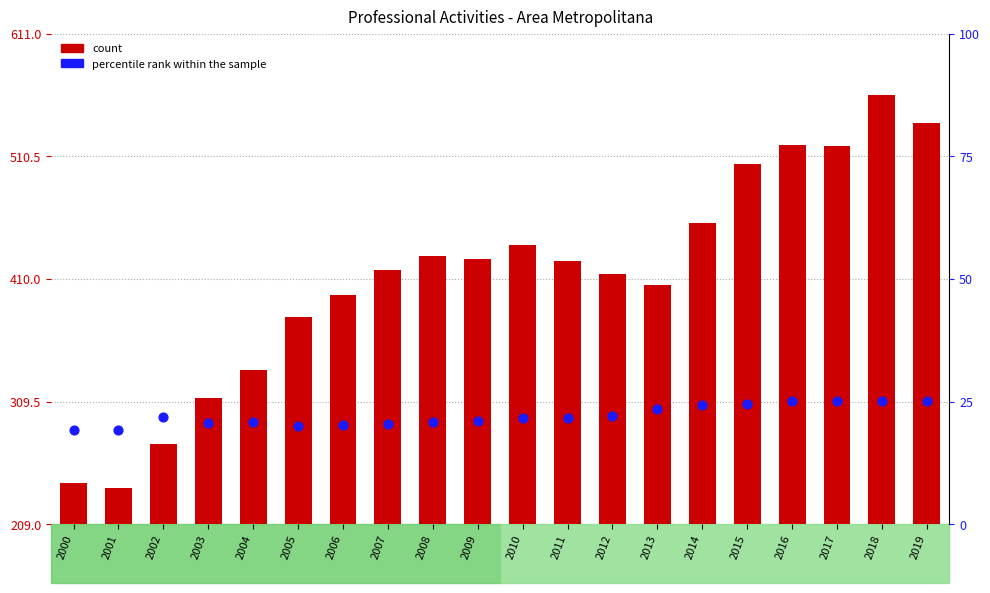

At how many categories does at least one series exceed 46?

20